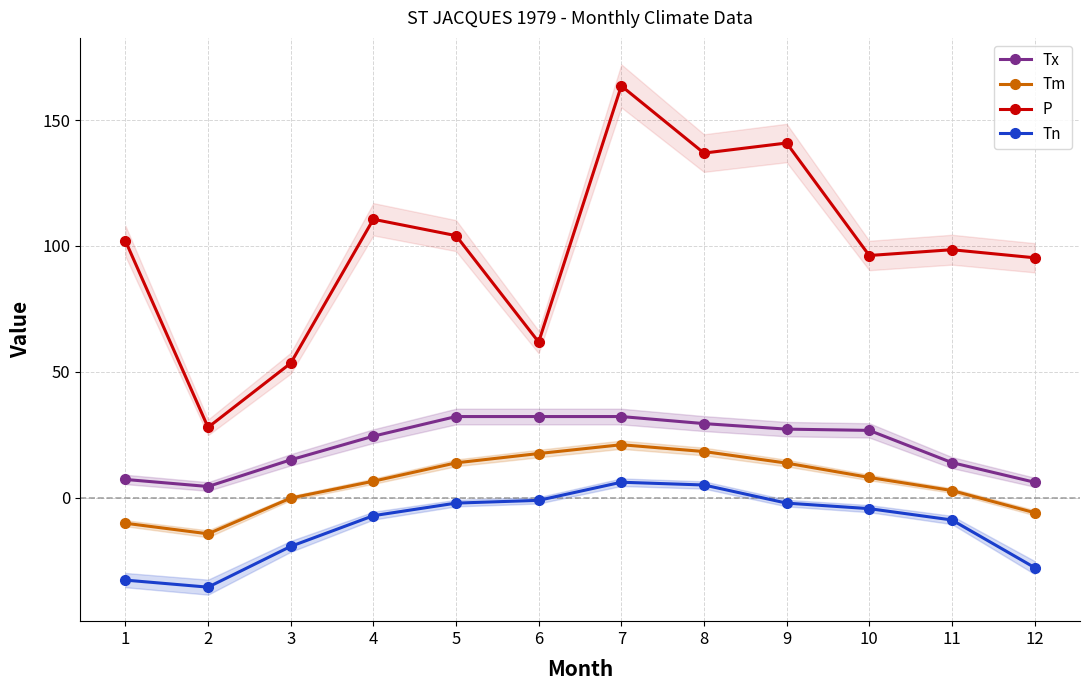

In Tn, how many points are higher than both neighbors (excluding endpoints)?

1